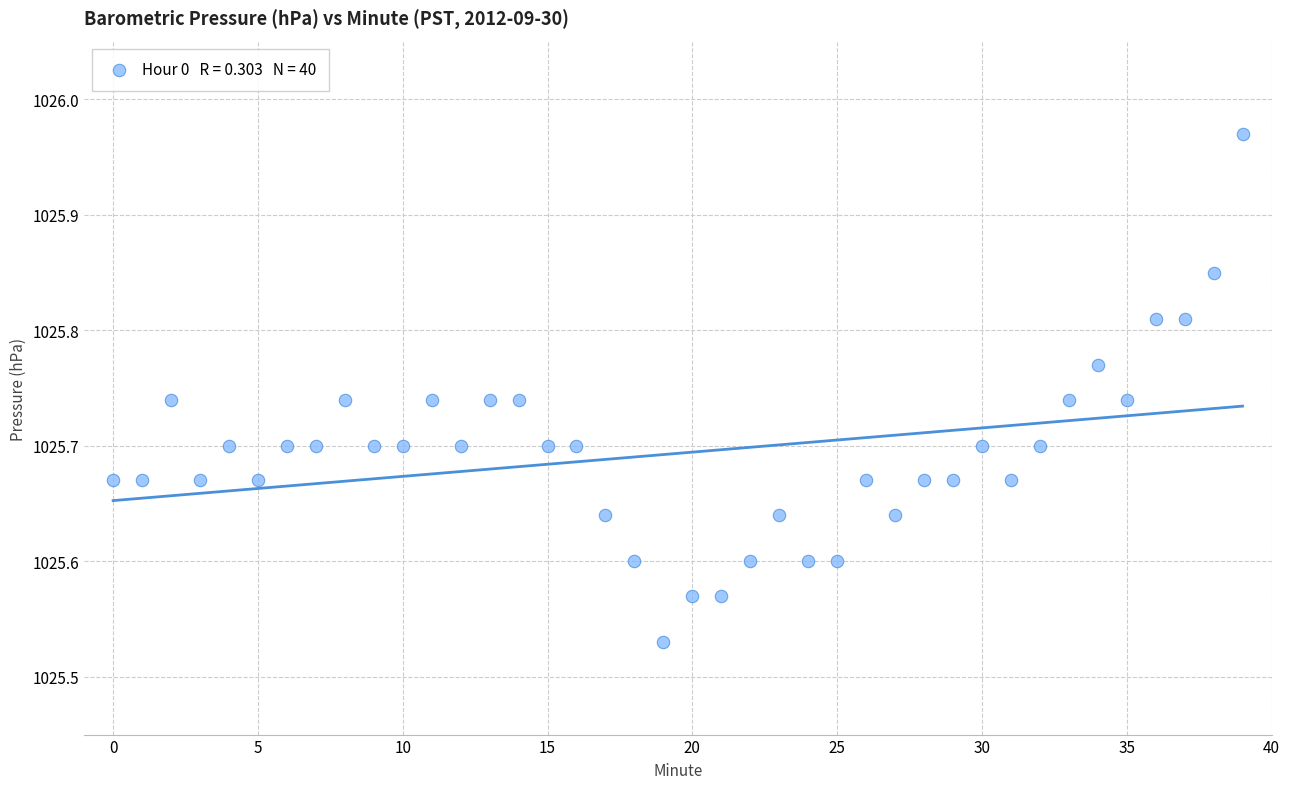

What is the range of Y values (max minus min)?

0.4